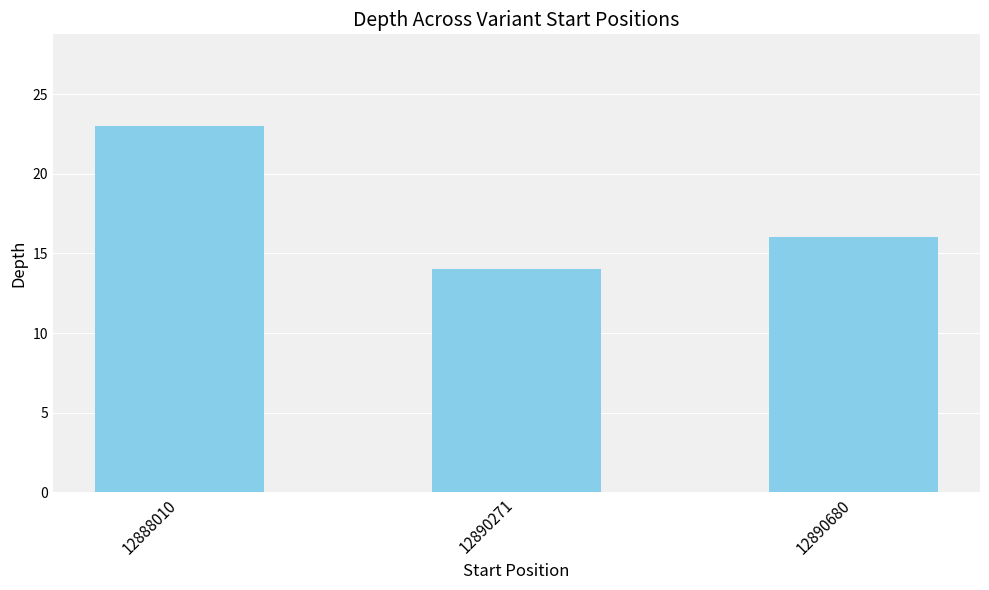

Reading left to right, transcribe all the data shown in this chart.

12888010=23	12890271=14	12890680=16